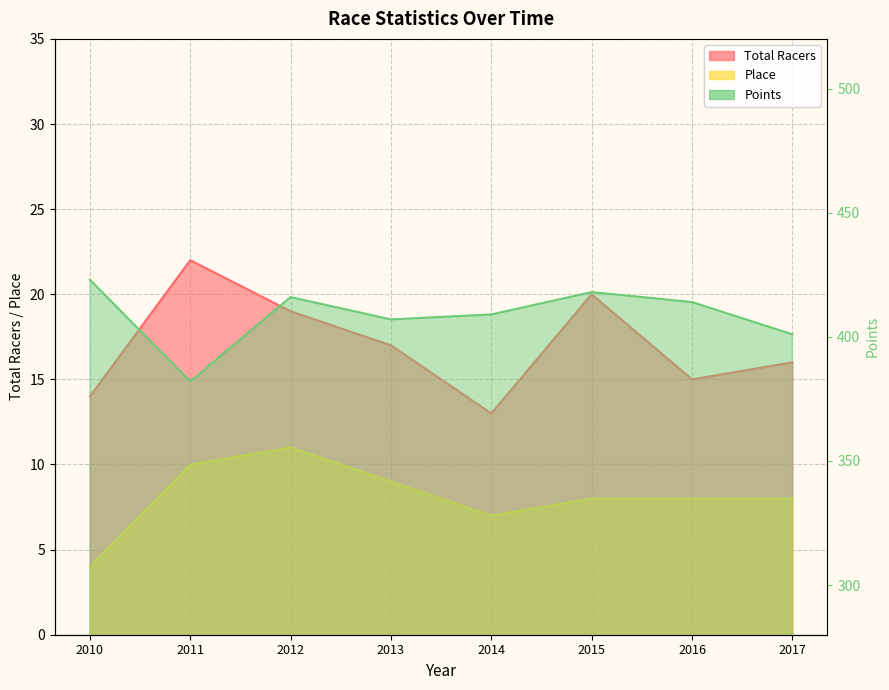

Is it true that Place equals 6 at 2010?

False